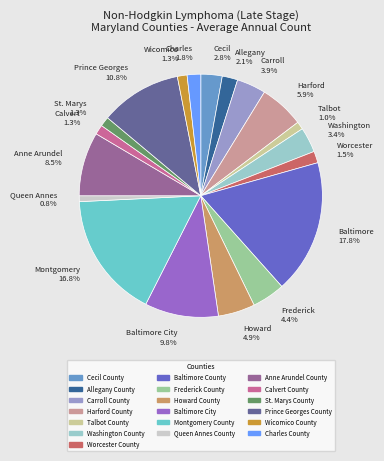

What is the total percentage of Charles 1.8% and Carroll 3.9%?

5.7%